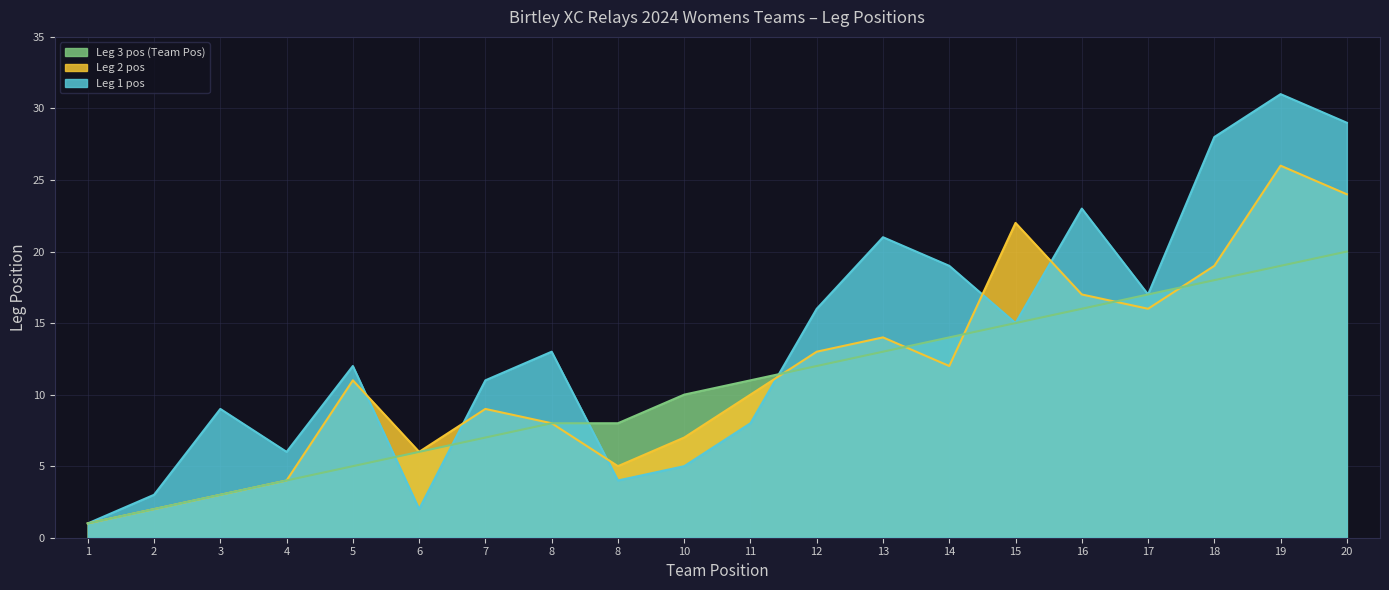

How many lines are shown in the chart?

3